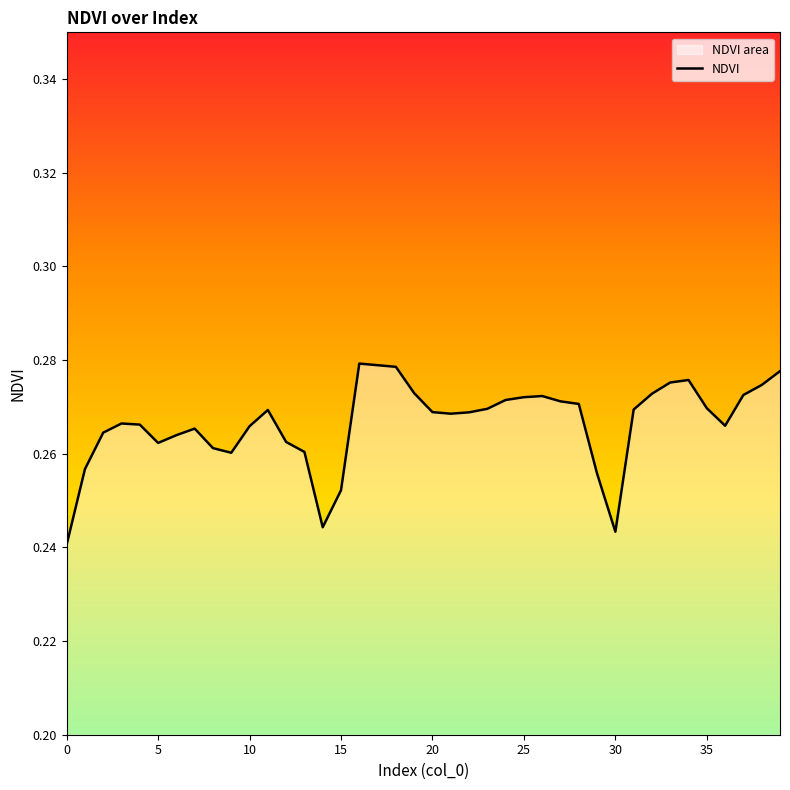

What is the smallest value displayed?

0.2